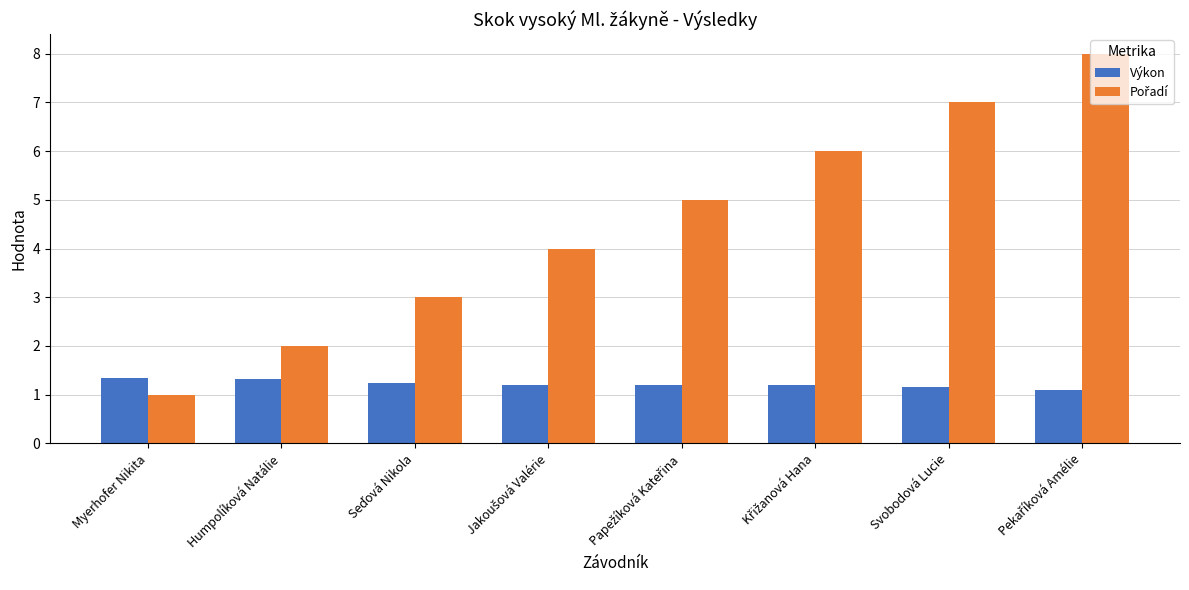

How many bars are there in each group?

2